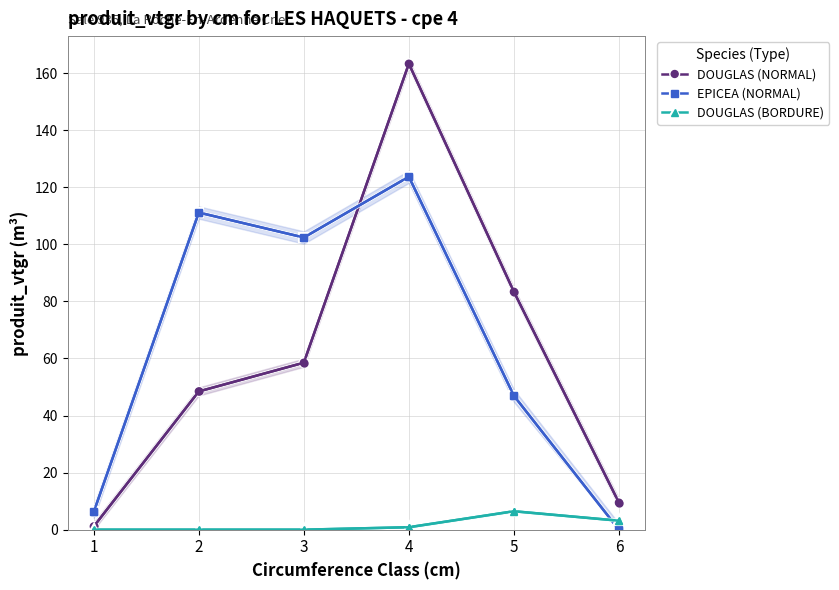

Reading left to right, transcribe all the data shown in this chart.

DOUGLAS (NORMAL): 1=1.1	2=48.4	3=58.5	4=163.3	5=83.4	6=9.5
EPICEA (NORMAL): 1=6.3	2=111.1	3=102.4	4=123.7	5=46.9	6=0.0
DOUGLAS (BORDURE): 1=0.0	2=0.0	3=0.0	4=0.9	5=6.5	6=3.2